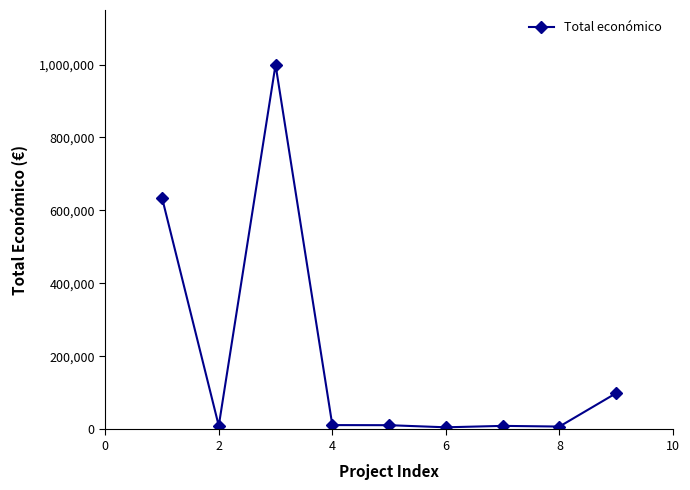

True or false: the data has more than 1 interior local peaks.

True